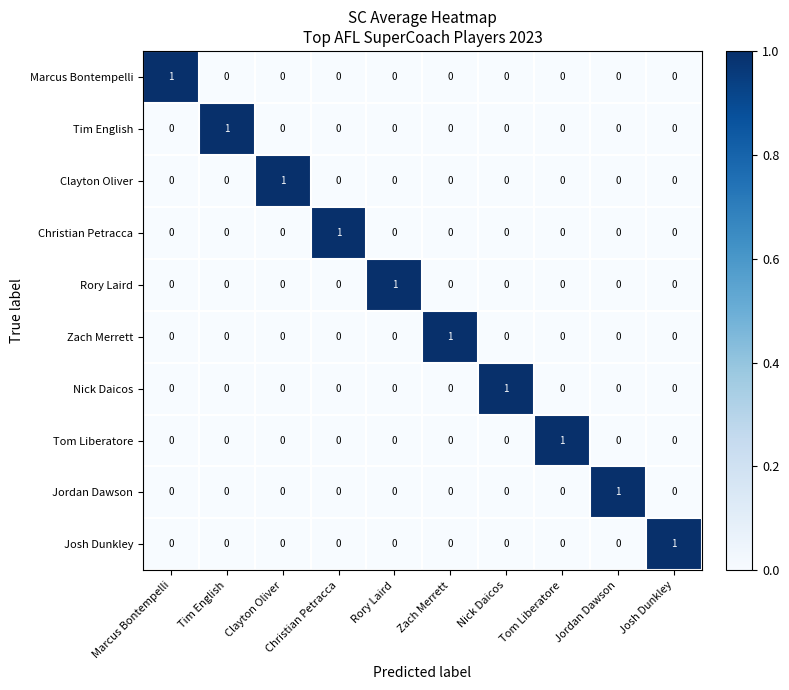

Which category has the highest value in the Tom Liberatore series?

Tom Liberatore